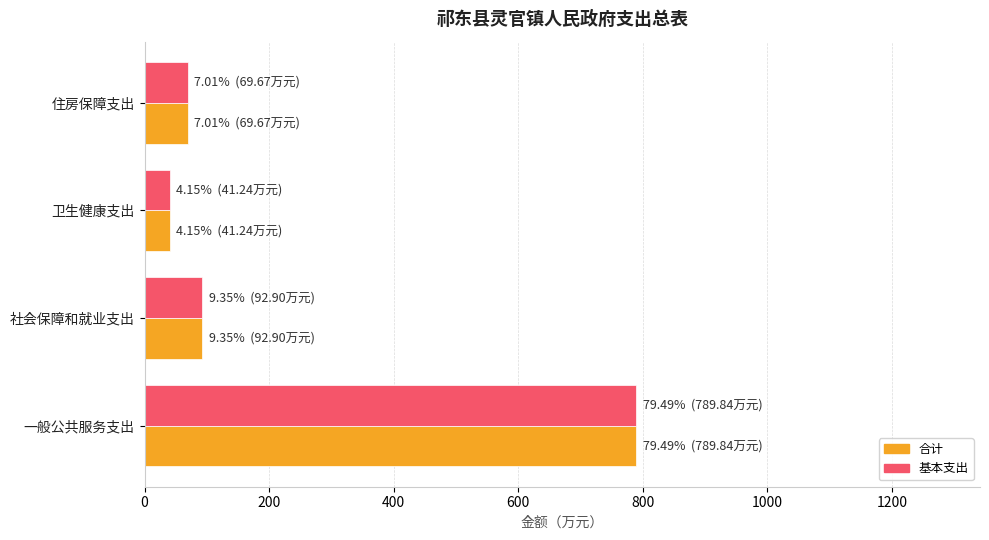

Which category has the lowest value across all series?

卫生健康支出